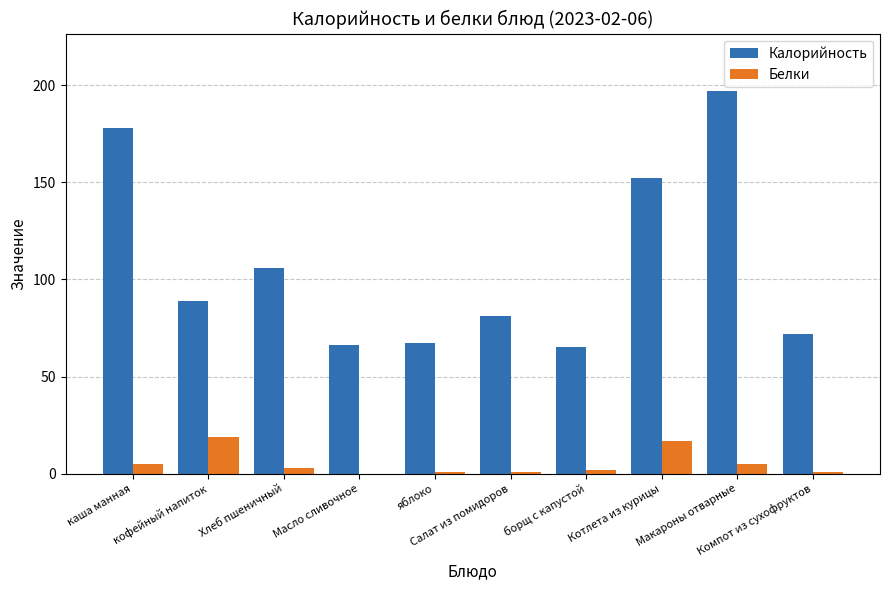

What are all the series names shown in the legend?

Калорийность, Белки